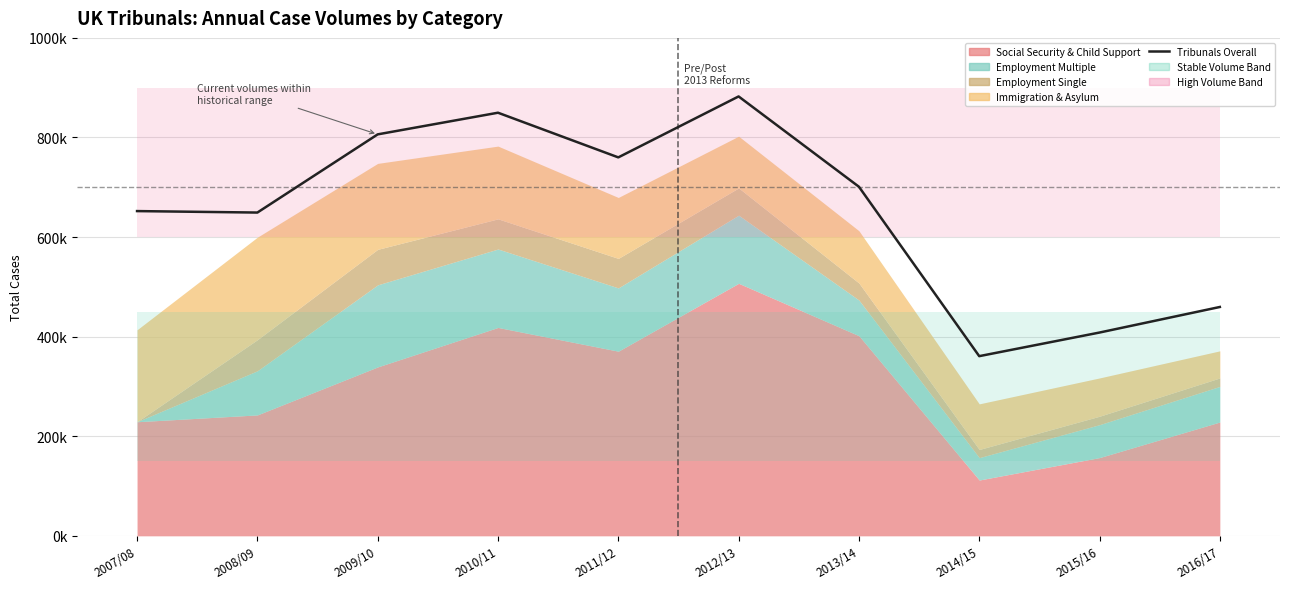

How many lines are shown in the chart?

1